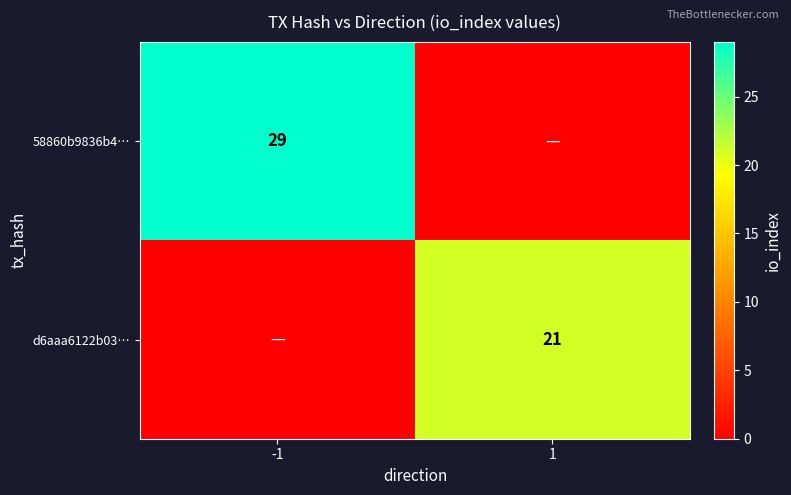

How many series are shown in this chart?

2